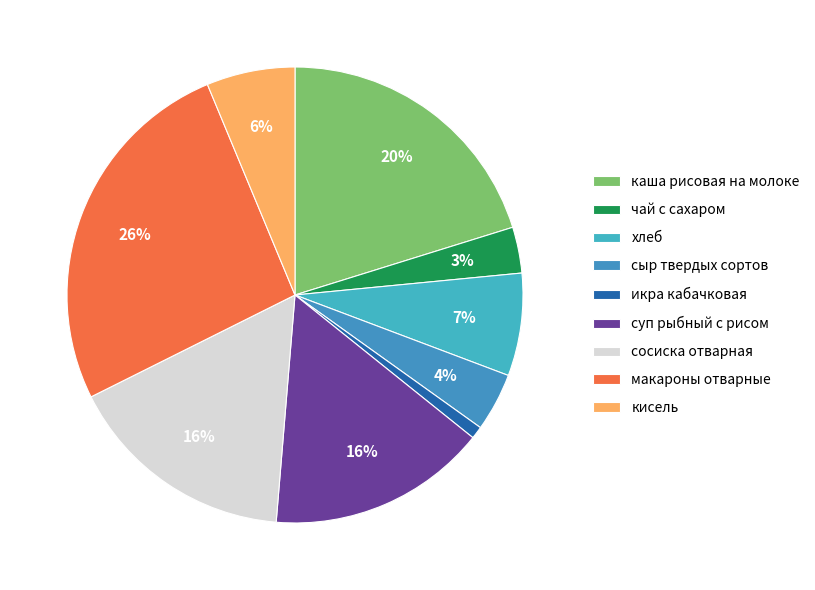

True or false: каша рисовая на молоке accounts for 20% of the total.

True